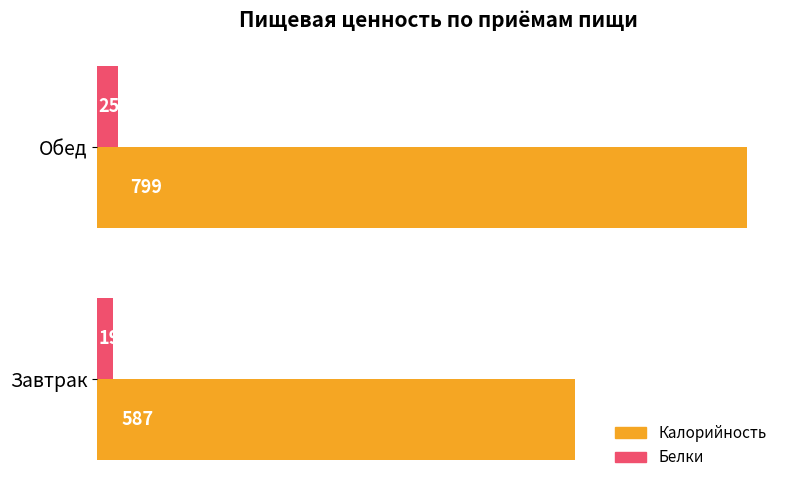

What is the approximate value of Белки at Обед?

25